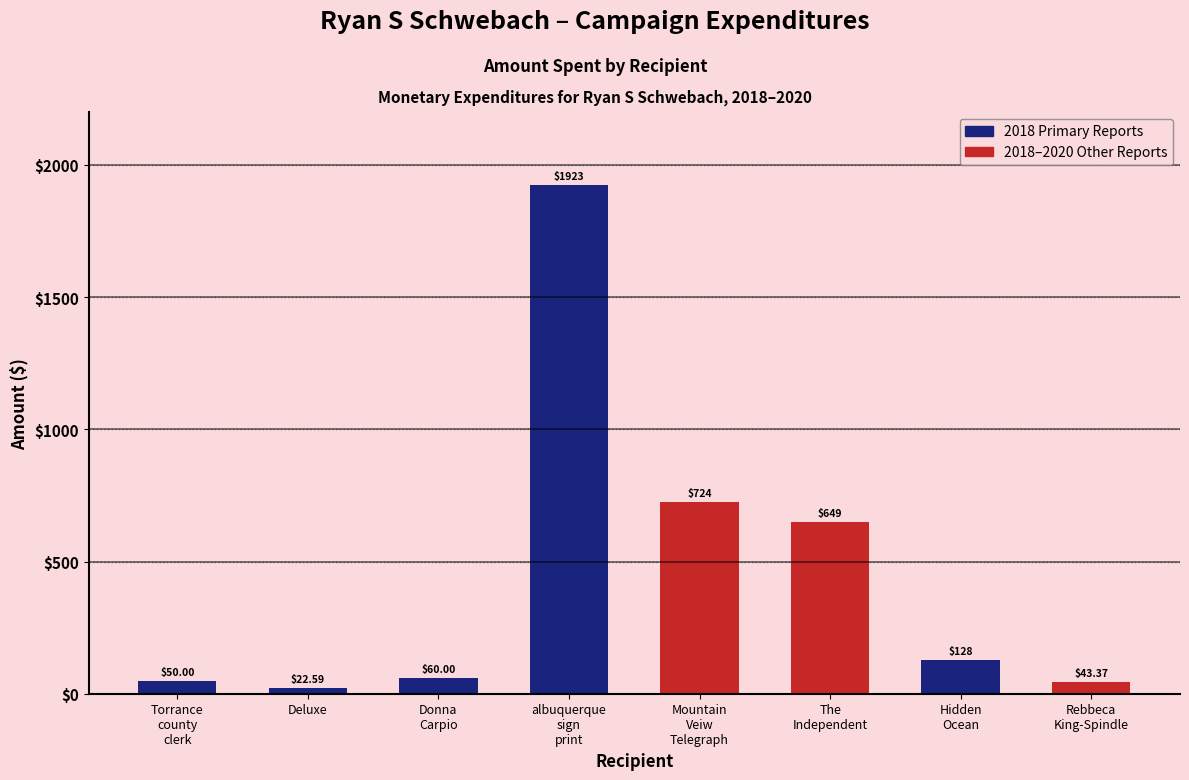

Does the chart contain any negative values?

No